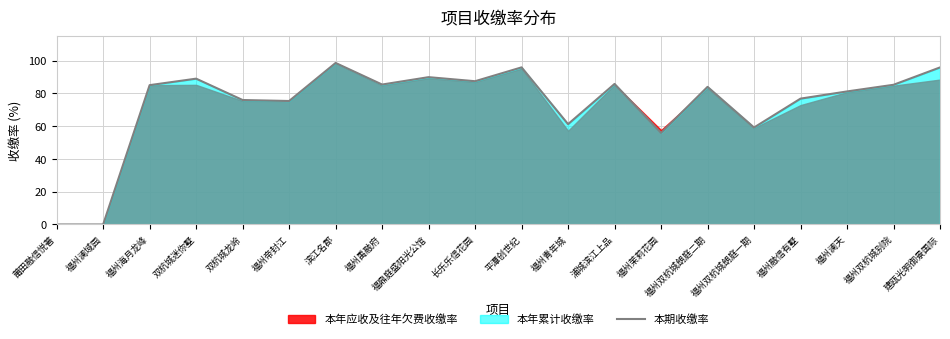

True or false: the data has more than 0 interior local peaks.

True